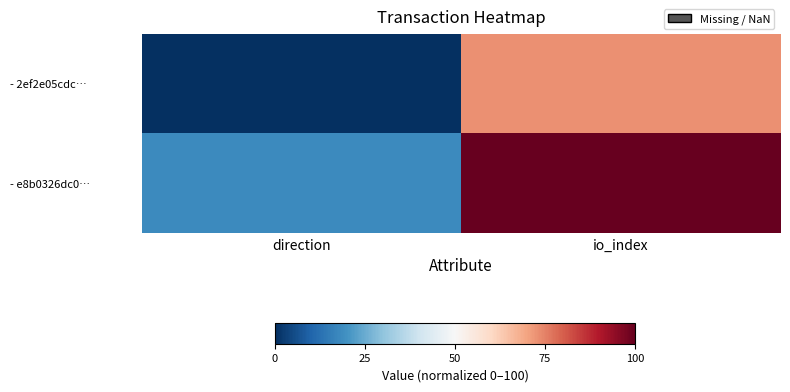

How many series are shown in this chart?

2